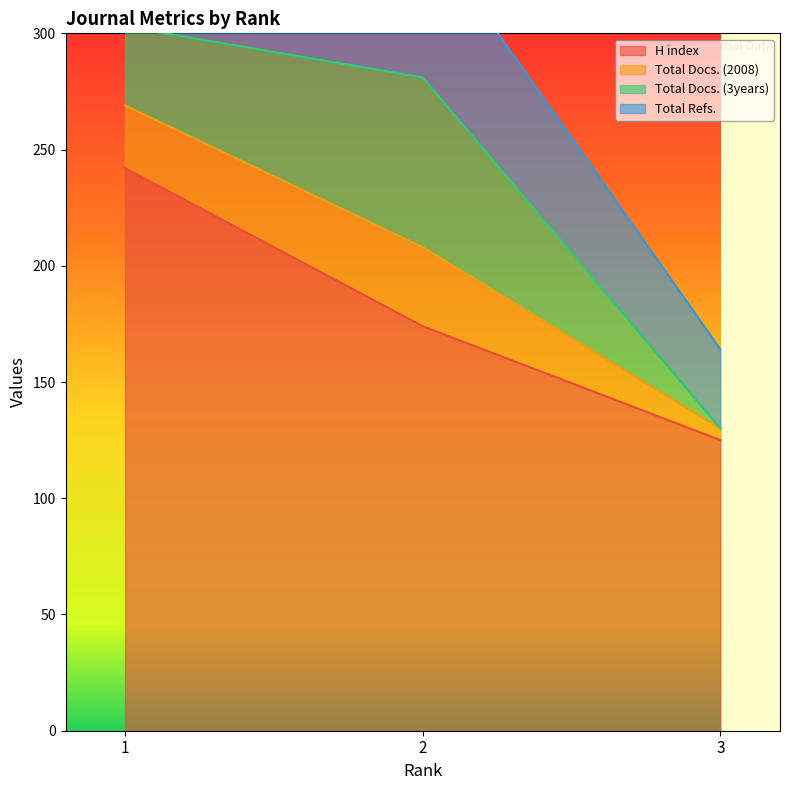

The value of H index at 3 is 181. True or false?

False